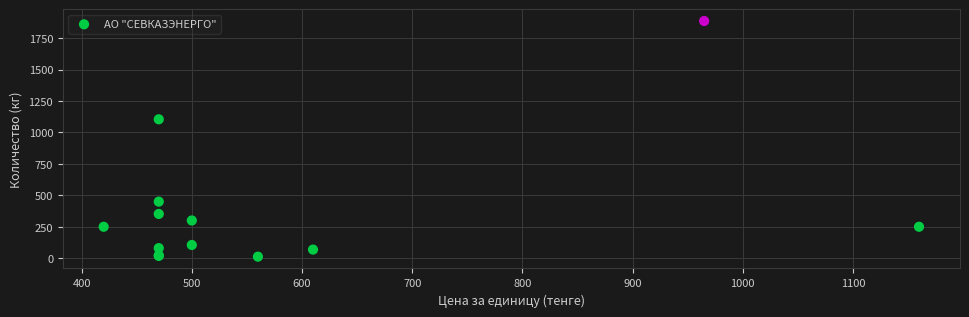

What Y value in the scatter plot is closest to 949?

1105.0